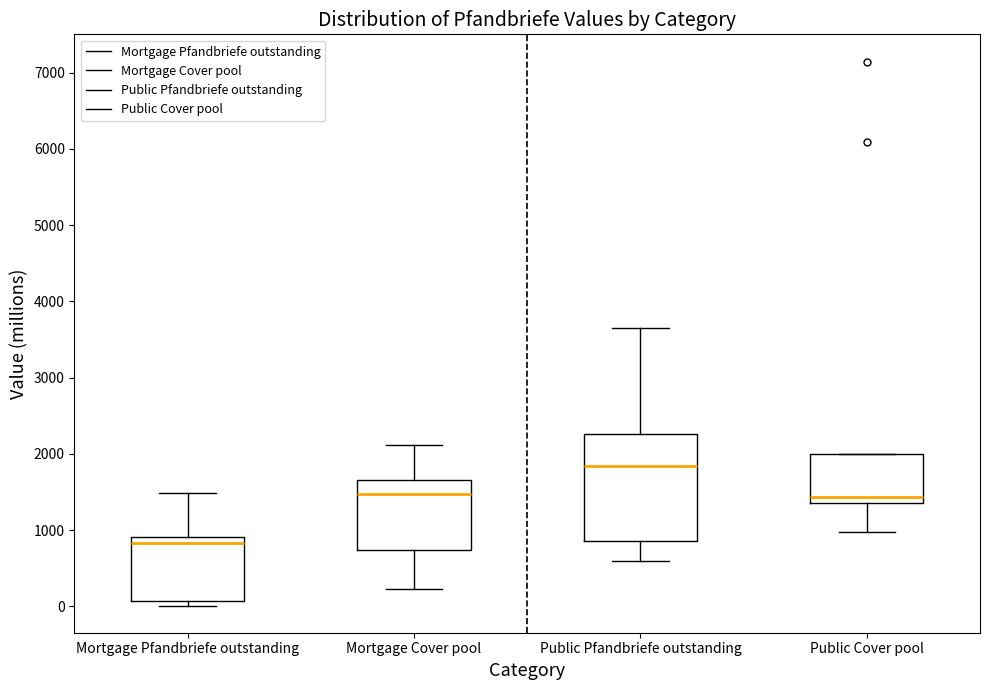

Reading left to right, read every box against the y-axis: the position of its median line, the range the box covers, and the ends of its whiskers. The values are not printed on the chart, so give them approximately, as read against the axis.

Mortgage Pfandbriefe outstanding: median 800, box 100 to 900, whiskers 0 to 1500
Mortgage Cover pool: median 1500, box 700 to 1700, whiskers 200 to 2100
Public Pfandbriefe outstanding: median 1800, box 900 to 2300, whiskers 600 to 3700
Public Cover pool: median 1400 (just above the box's lower edge), box 1400 to 2000, whiskers 1000 to 2000